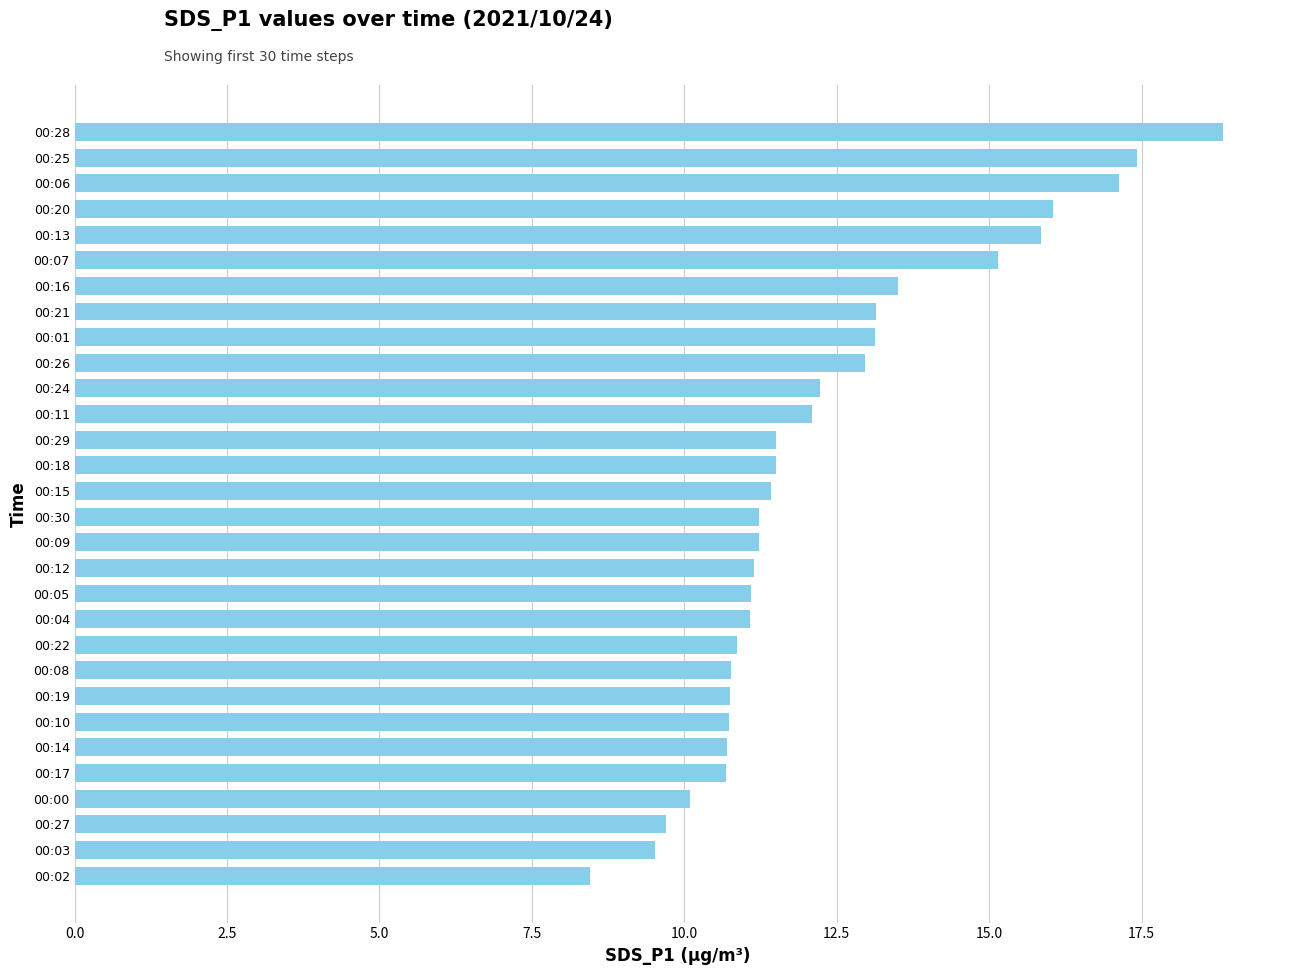

What is the sum of all values?

370.0